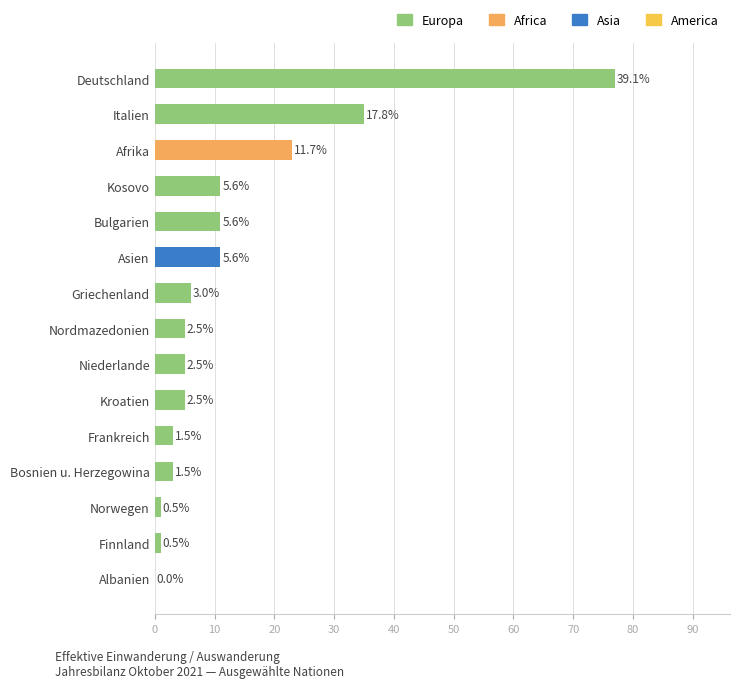

Are the bars horizontal?

Yes